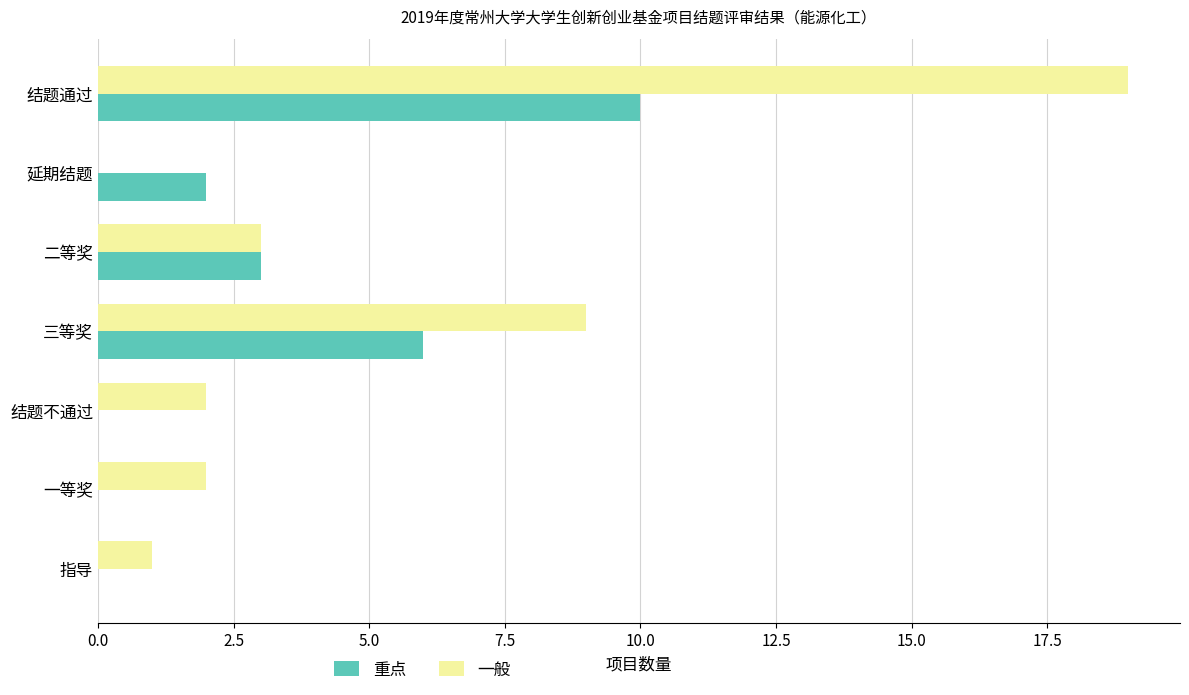

Count the 重点 values in the range 0 to 6.

6